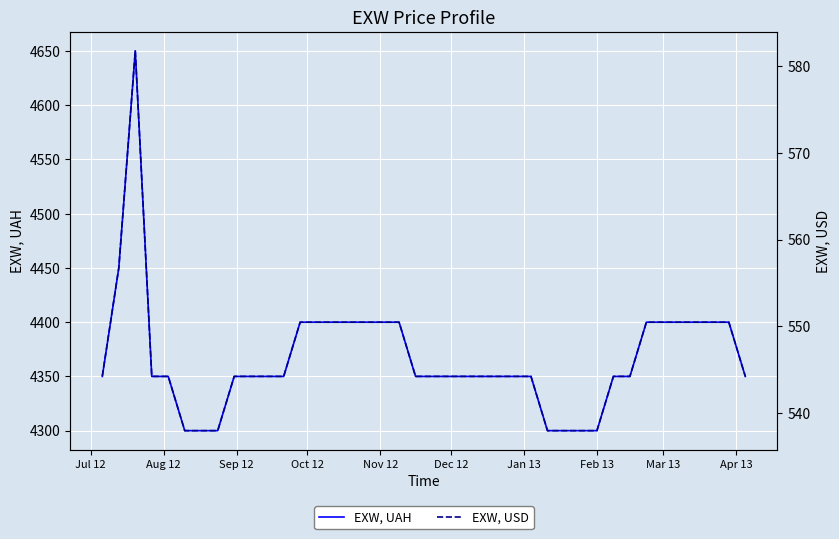

The EXW, UAH series shows 4300 at Feb 13. True or false?

True